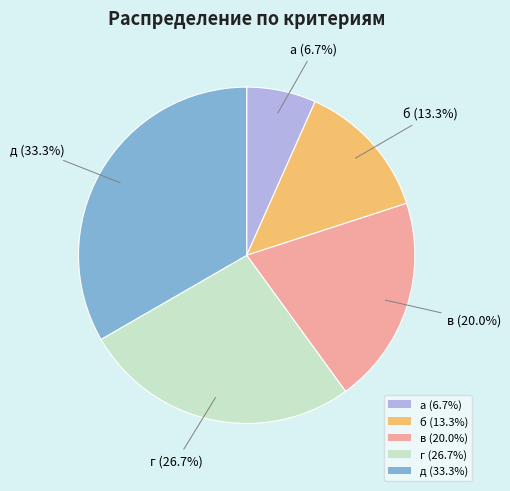

Is it true that в is 7% of the pie?

False